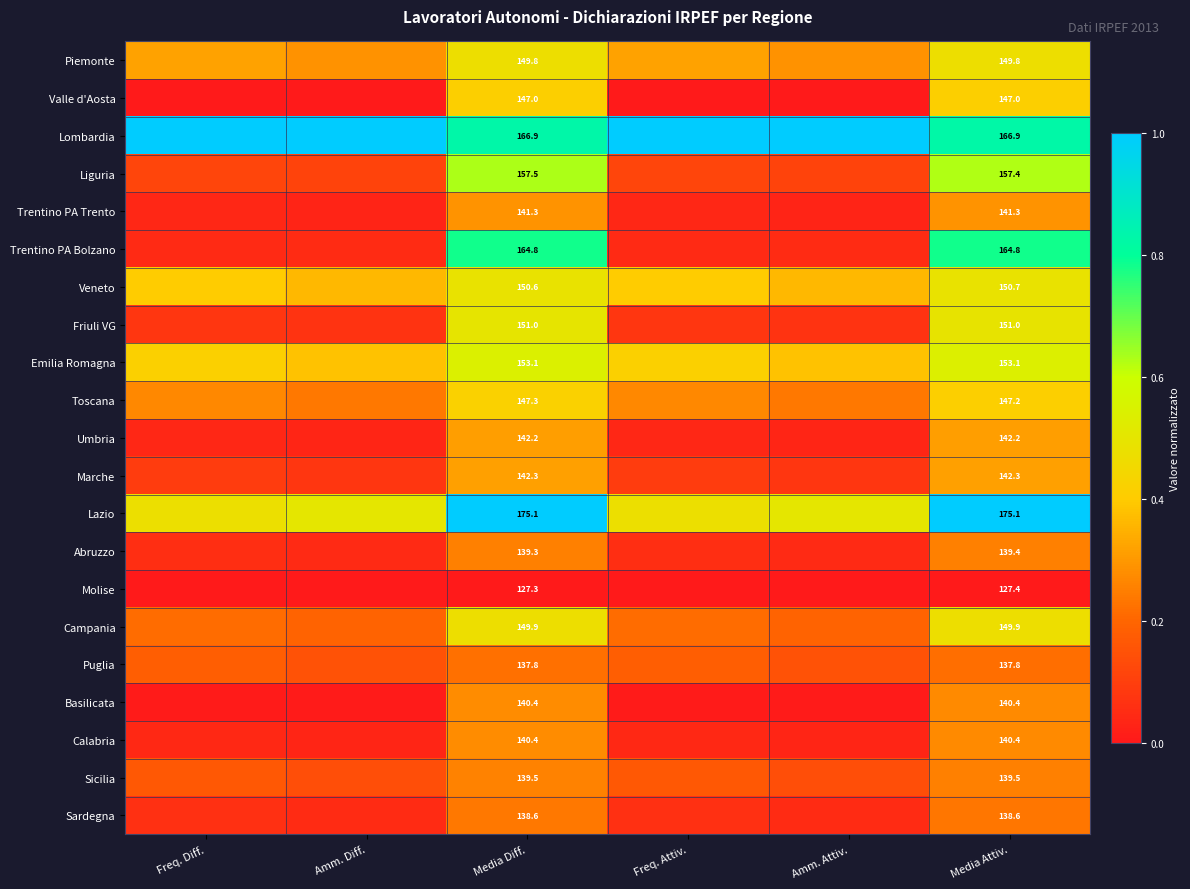

At which label does Basilicata reach its peak?

Media Diff.